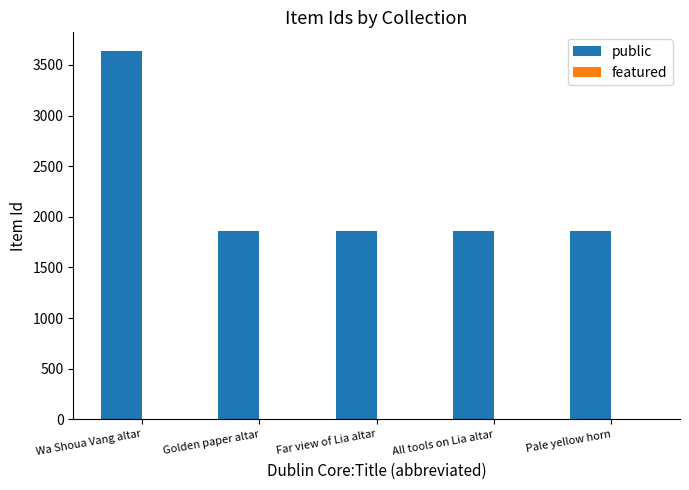

What is the greatest value displayed?

3640